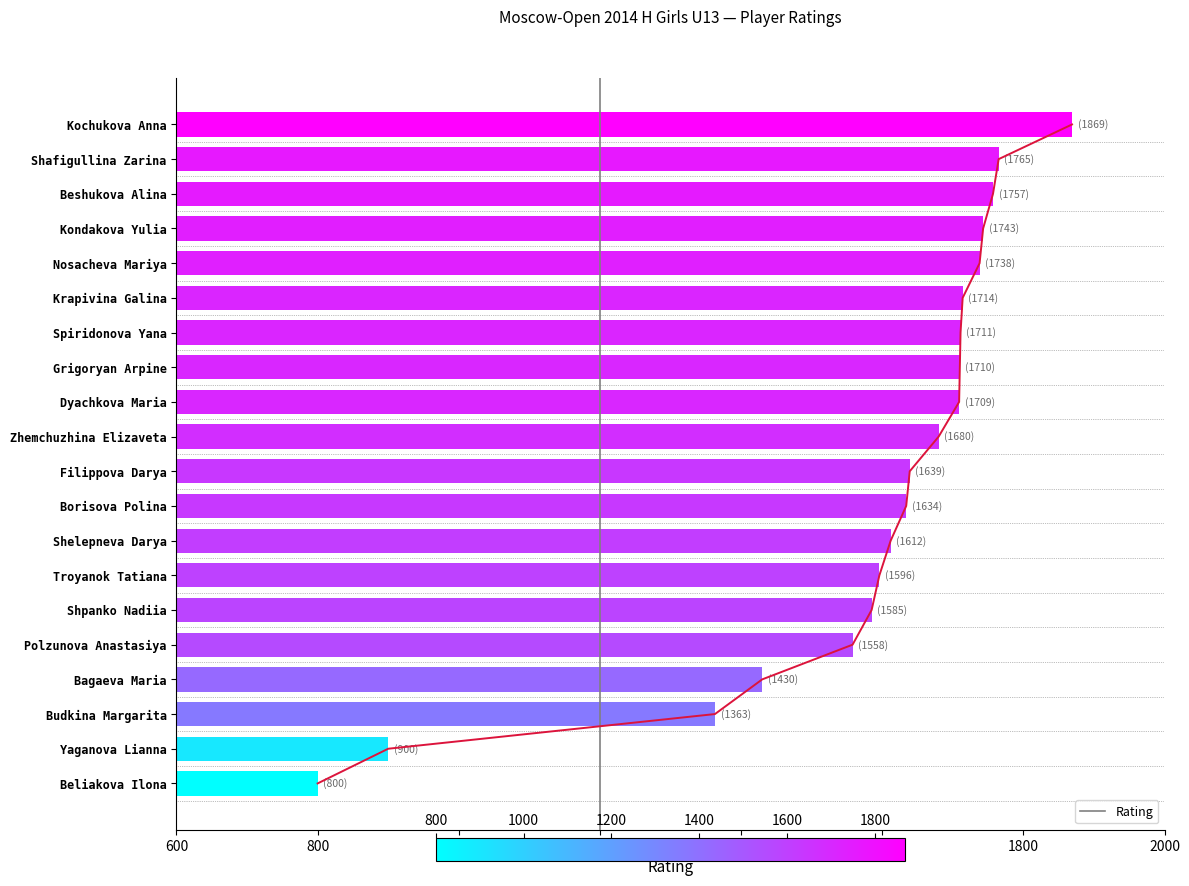

What is the sum of all values?

31513